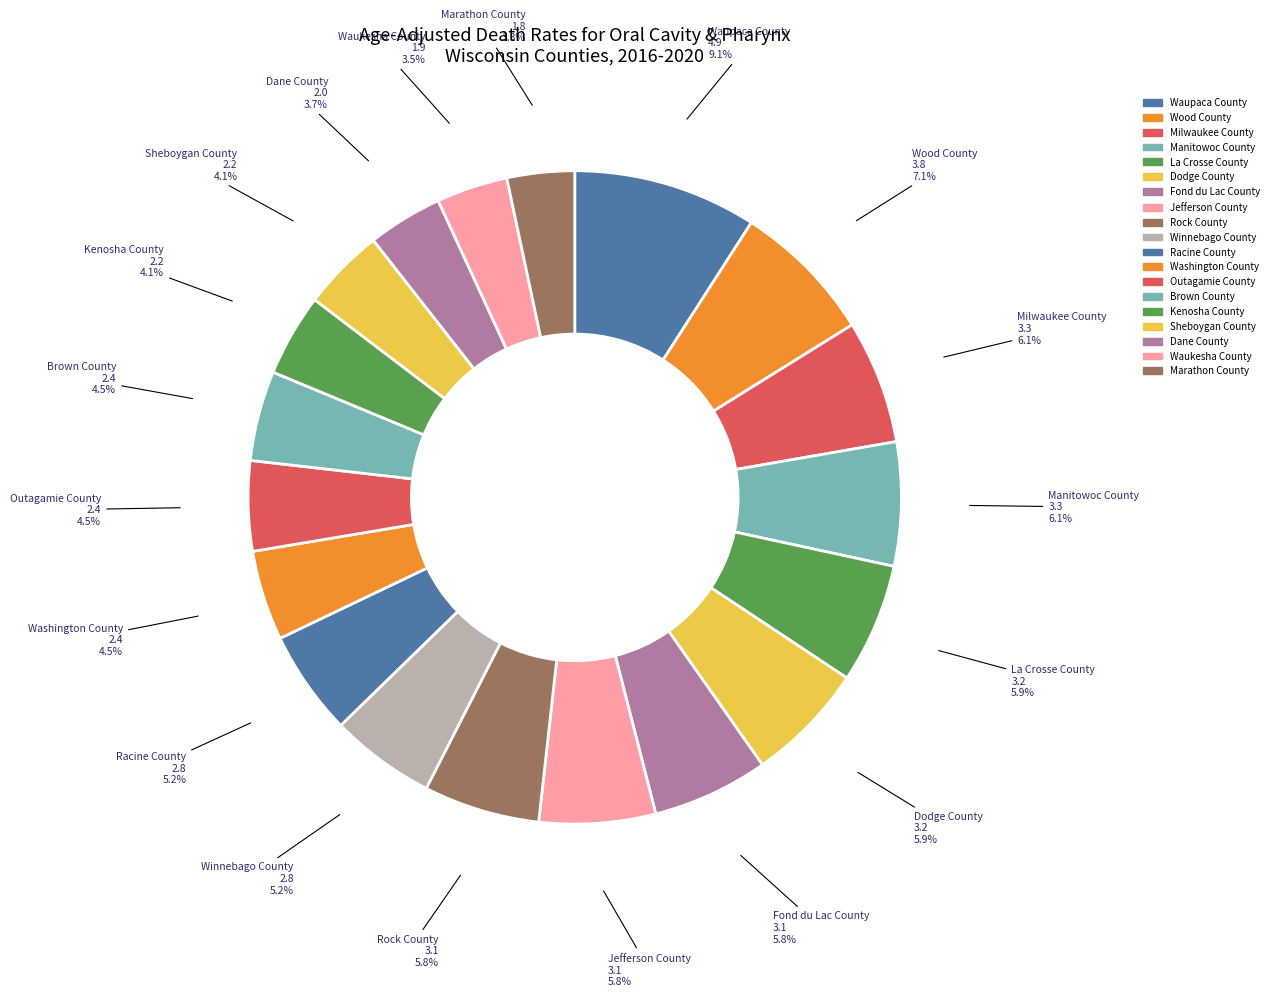

Does any single category account for the majority?

No